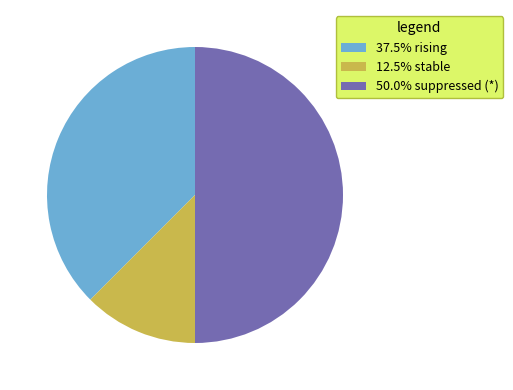

Is 12.5% stable the majority of the pie?

No